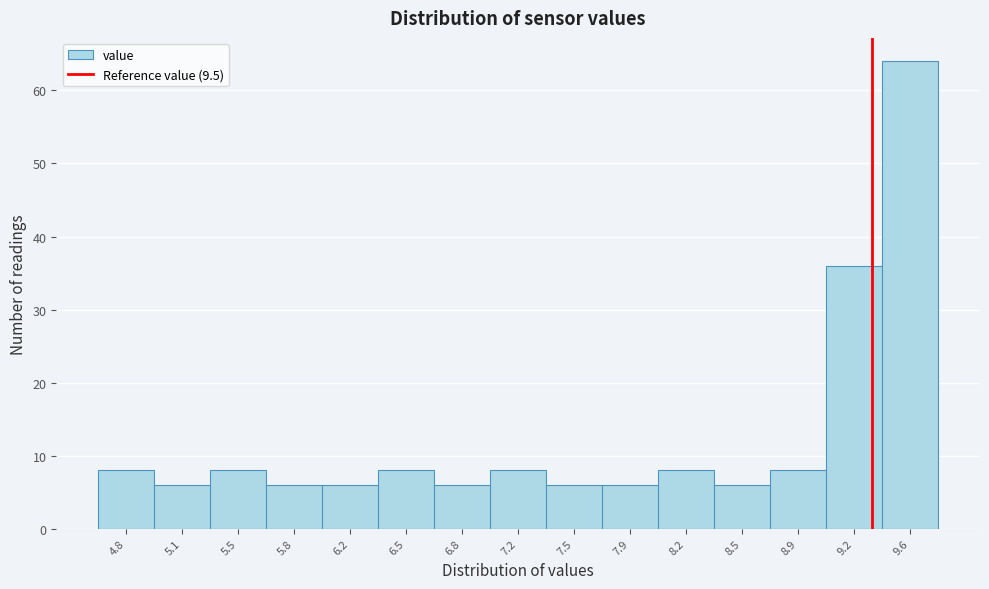

Reading left to right, list all the values displayed in this chart.

4.8=8	5.1=6	5.5=8	5.8=6	6.2=6	6.5=8	6.8=6	7.2=8	7.5=6	7.9=6	8.2=8	8.5=6	8.9=8	9.2=36	9.6=64